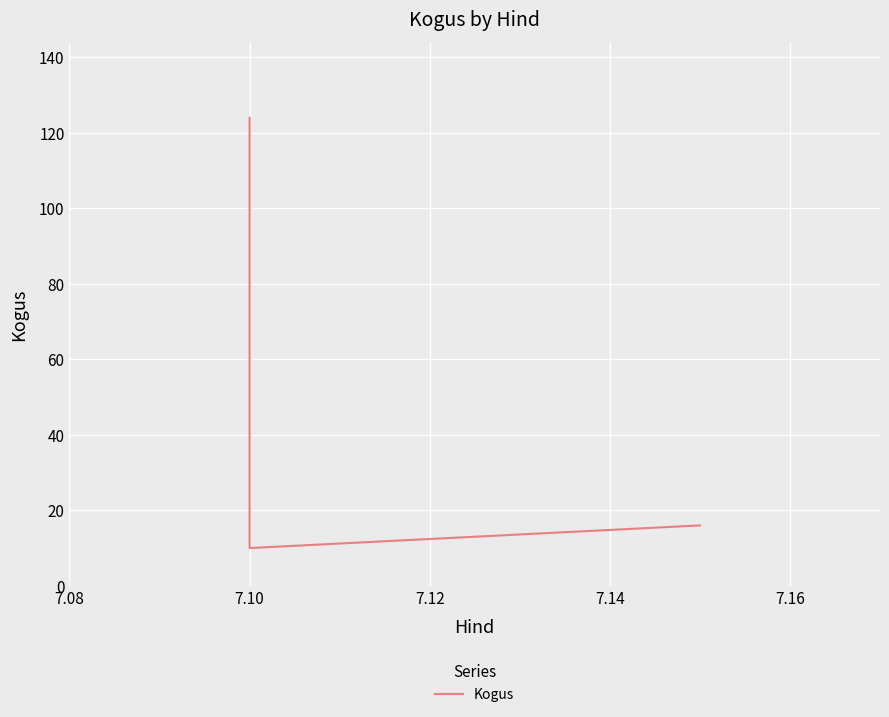

How many lines are shown in the chart?

1